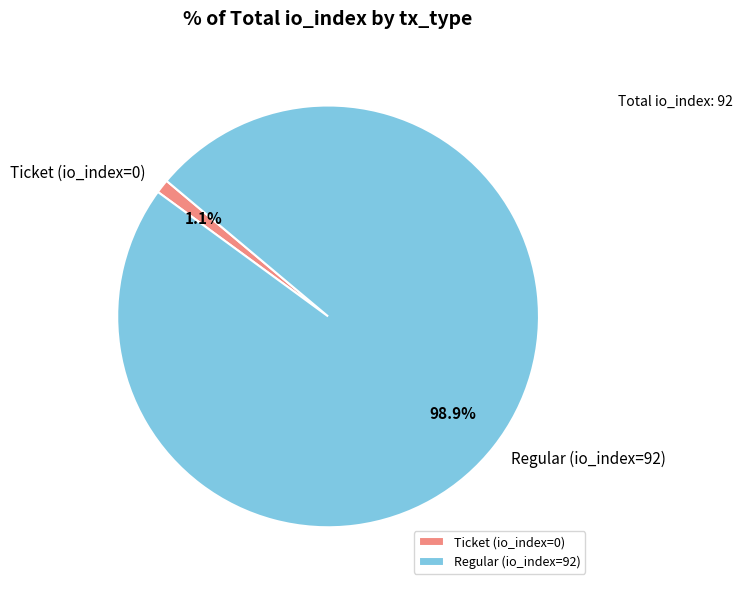

Is Ticket (io_index=0) the majority of the pie?

No